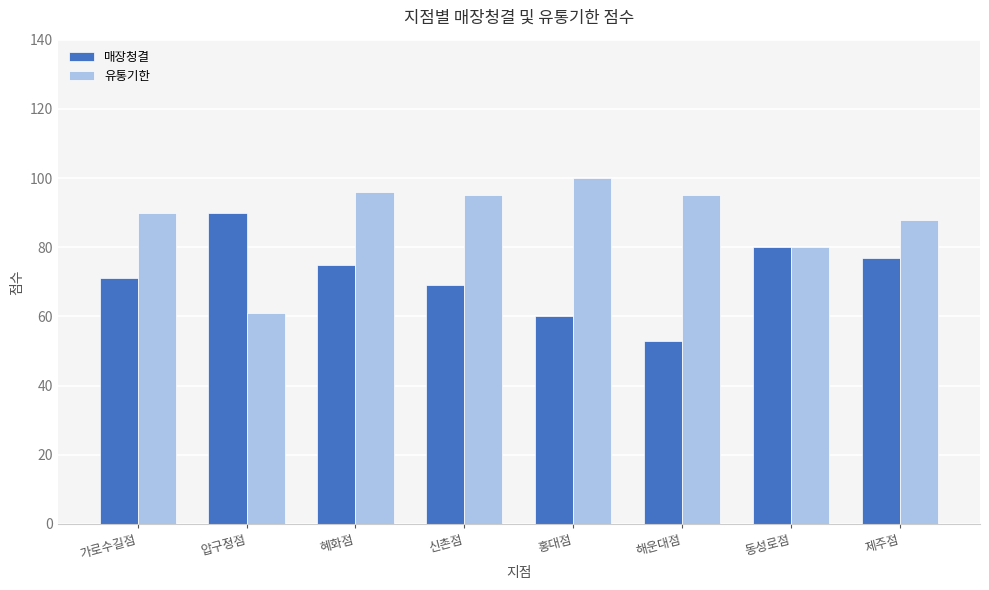

The value of 유통기한 at 혜화점 is 67. True or false?

False